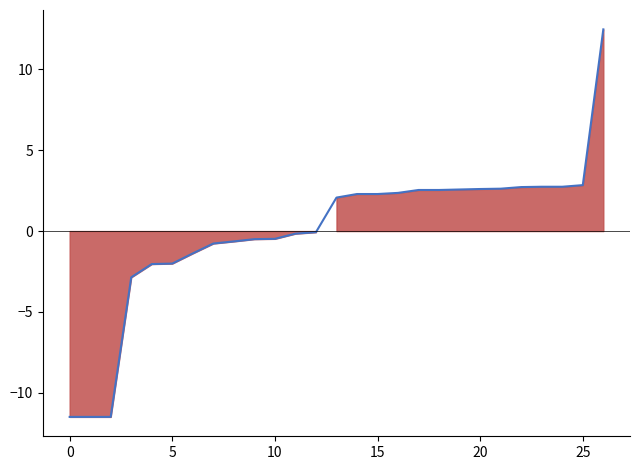

Reading right to left, list all the values displayed in this chart.

12.5	2.8	2.7	2.7	2.7	2.6	2.6	2.6	2.5	2.5	2.4	2.3	2.3	2.1	-0.1	-0.2	-0.5	-0.5	-0.6	-0.8	-1.4	-2.0	-2.0	-2.9	-11.5	-11.5	-11.5